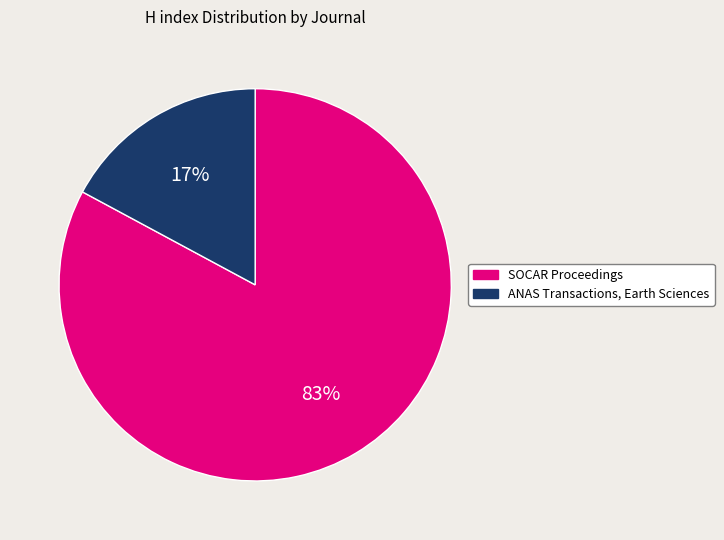

What is the smallest slice in the pie chart?

ANAS Transactions, Earth Sciences